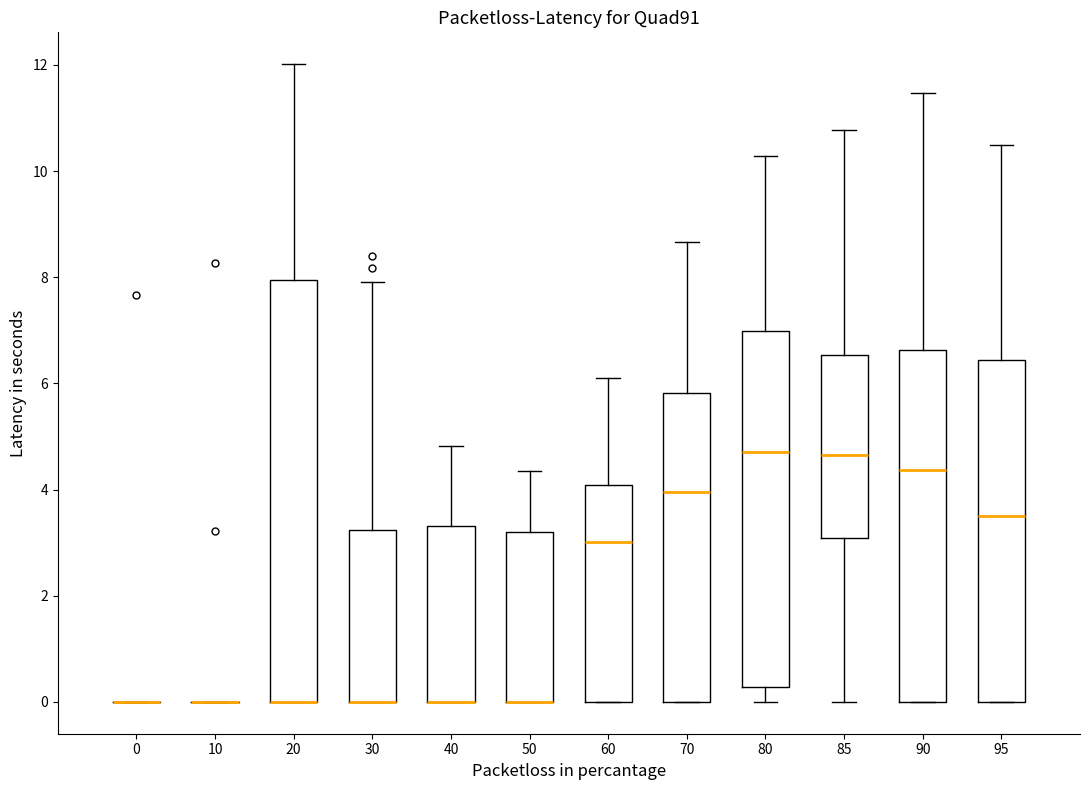

Reading left to right, read every box against the y-axis: the position of its median line, the range the box covers, and the ends of its whiskers. The values are not printed on the chart, so give them approximately, as read against the axis.

0: box collapsed to a line at 0.0, whiskers 0.0 to 0.0
10: box collapsed to a line at 0.0, whiskers 0.0 to 0.0
20: median 0.0 (drawn on the box's lower edge), box 0.0 to 8.0, whiskers 0.0 to 12.0
30: median 0.0 (drawn on the box's lower edge), box 0.0 to 3.2, whiskers 0.0 to 8.0
40: median 0.0 (drawn on the box's lower edge), box 0.0 to 3.4, whiskers 0.0 to 4.8
50: median 0.0 (drawn on the box's lower edge), box 0.0 to 3.2, whiskers 0.0 to 4.4
60: median 3.0, box 0.0 to 4.0, whiskers 0.0 to 6.0
70: median 4.0, box 0.0 to 5.8, whiskers 0.0 to 8.6
80: median 4.8, box 0.2 to 7.0, whiskers 0.0 to 10.2
85: median 4.6, box 3.0 to 6.6, whiskers 0.0 to 10.8
90: median 4.4, box 0.0 to 6.6, whiskers 0.0 to 11.4
95: median 3.6, box 0.0 to 6.4, whiskers 0.0 to 10.4